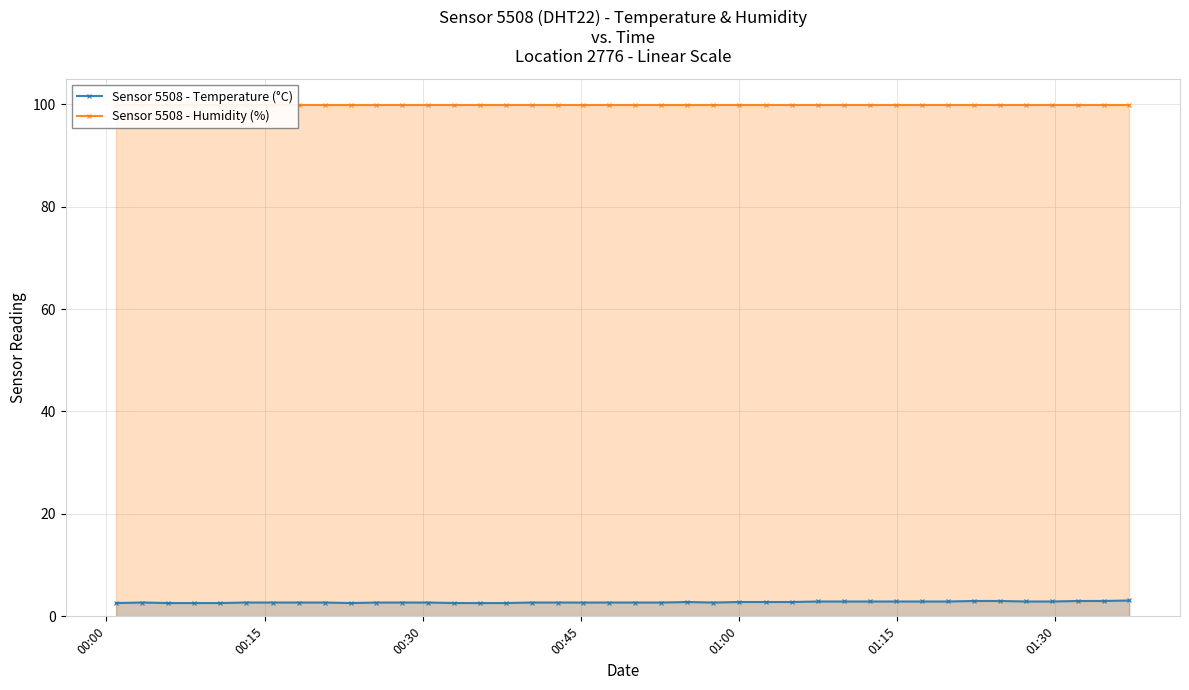

What is the maximum value for Sensor 5508 - Temperature (°C)?

3.1